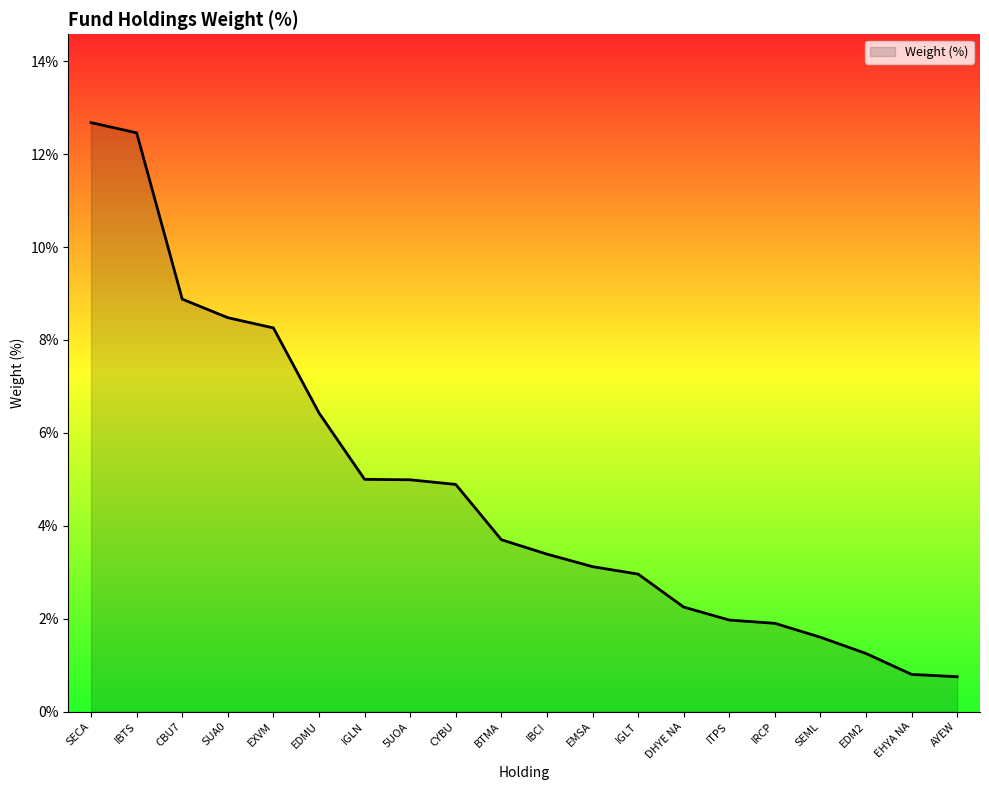

What position from the right is IBCI?

10